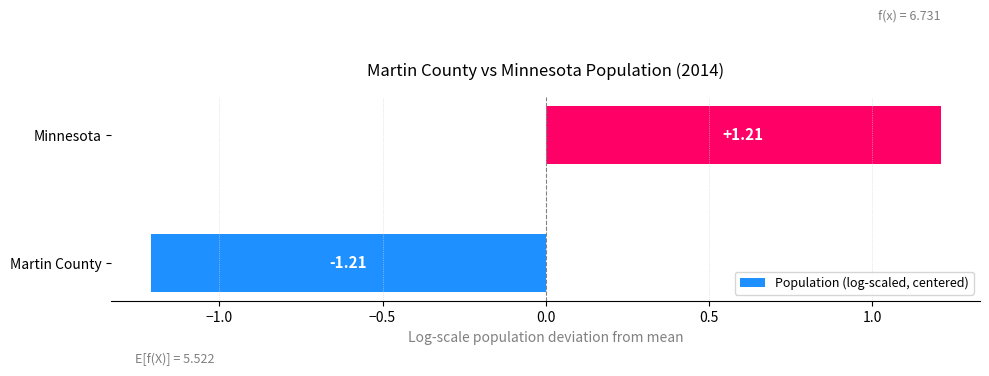

How many data points does each series have?

2